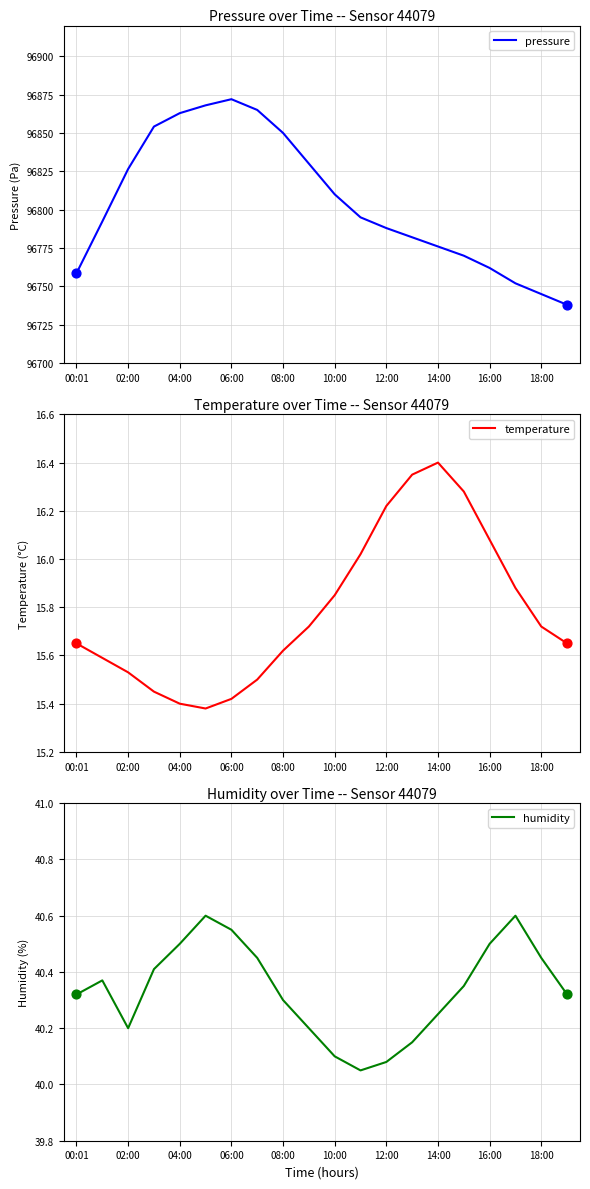

At how many categories does at least one series exceed 78500?

20